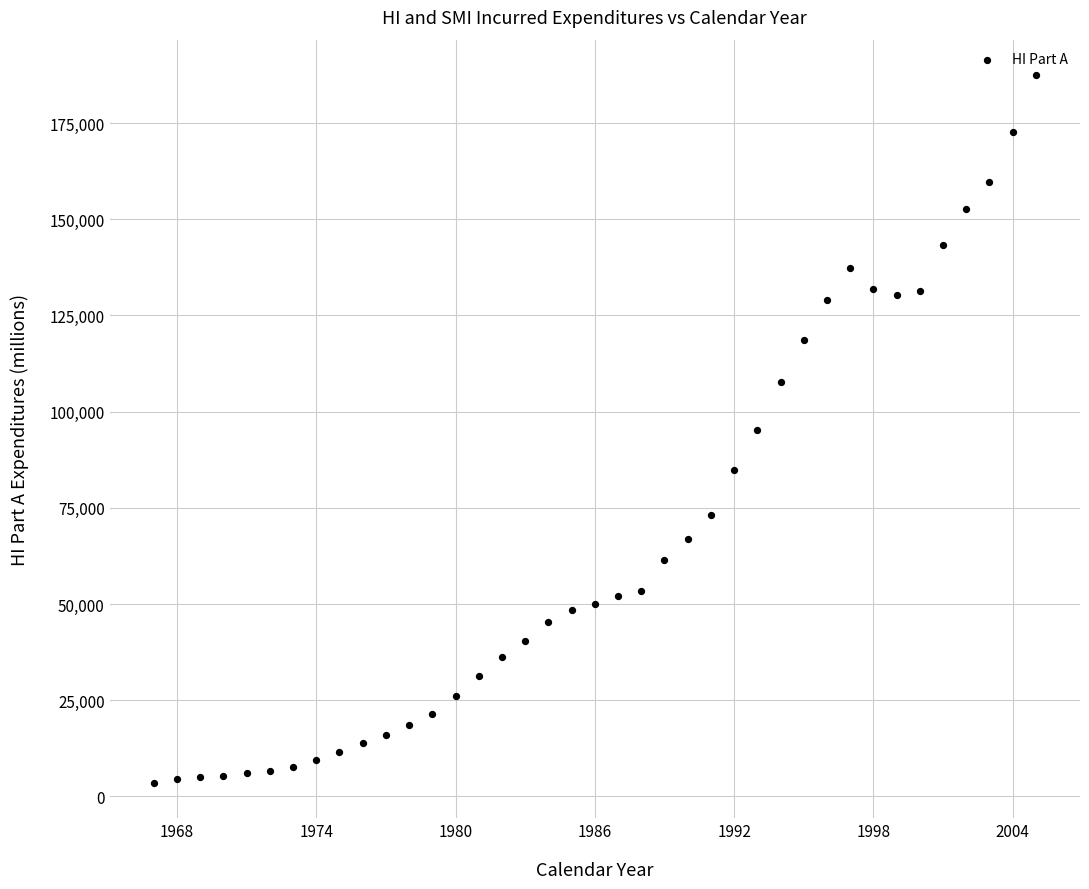

What is the range of Y values (max minus min)?

183943